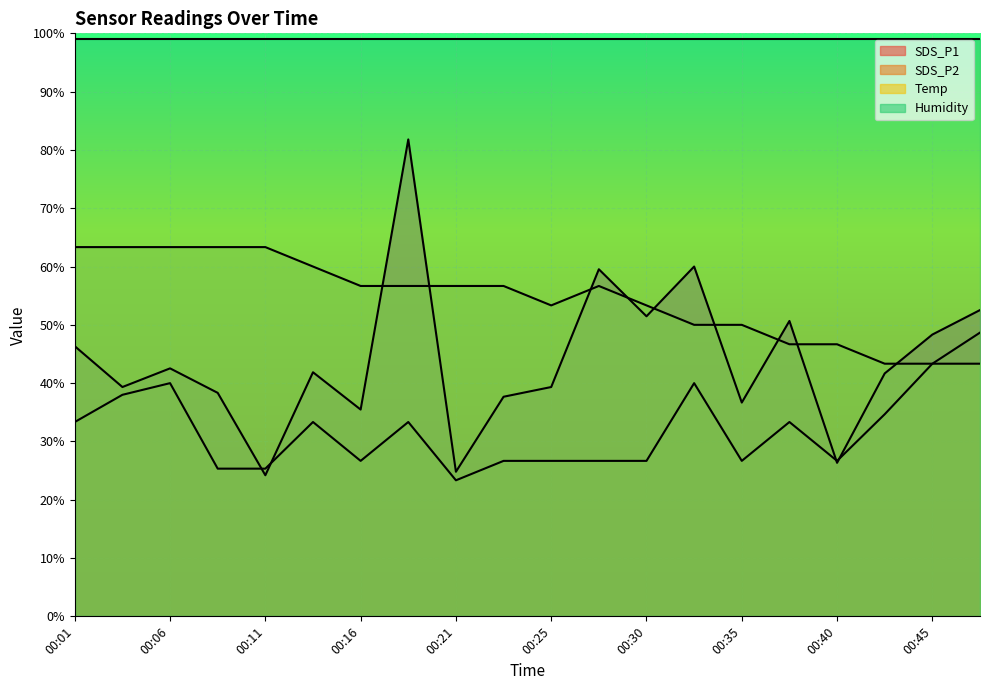

After their last crossing, which series has the higher values: SDS_P1 or SDS_P2?

SDS_P1